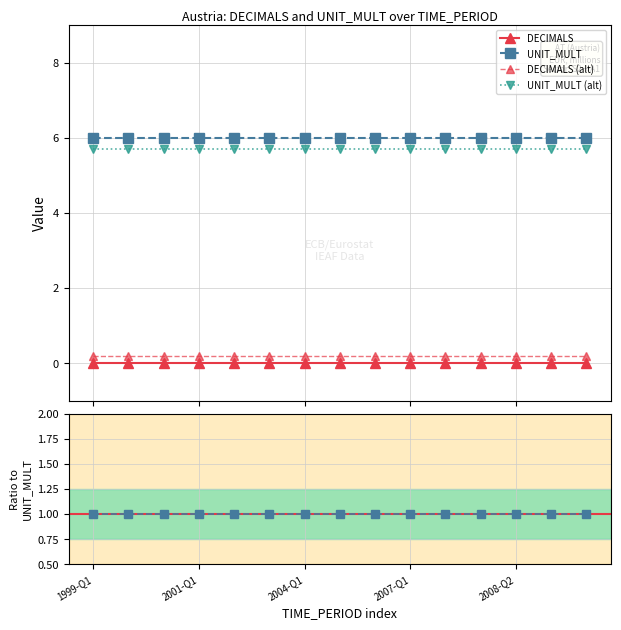

Does the chart display data point markers on the line(s)?

Yes